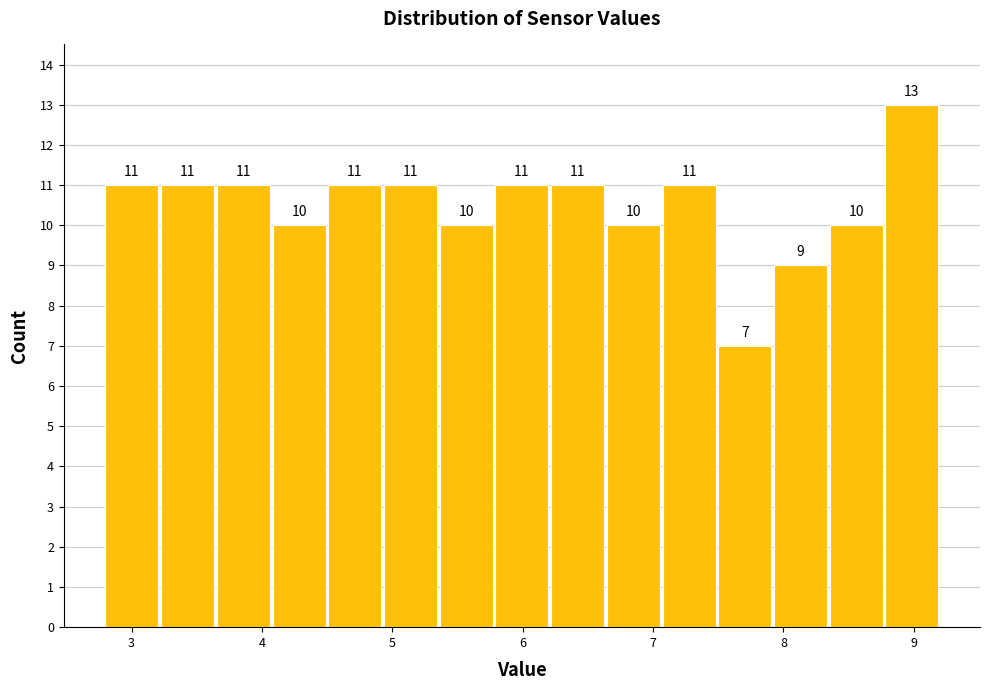

Reading left to right, transcribe this chart: for each bar, give the range it covers on the x-axis and its height. The bar edges are not printed on the chart, so give them approximately, as read against the axis.

2.8 to 3.2: 11
3.2 to 3.7: 11
3.7 to 4.1: 11
4.1 to 4.5: 10
4.5 to 4.9: 11
4.9 to 5.4: 11
5.4 to 5.8: 10
5.8 to 6.2: 11
6.2 to 6.6: 11
6.6 to 7.1: 10
7.1 to 7.5: 11
7.5 to 7.9: 7
7.9 to 8.4: 9
8.4 to 8.8: 10
8.8 to 9.2: 13